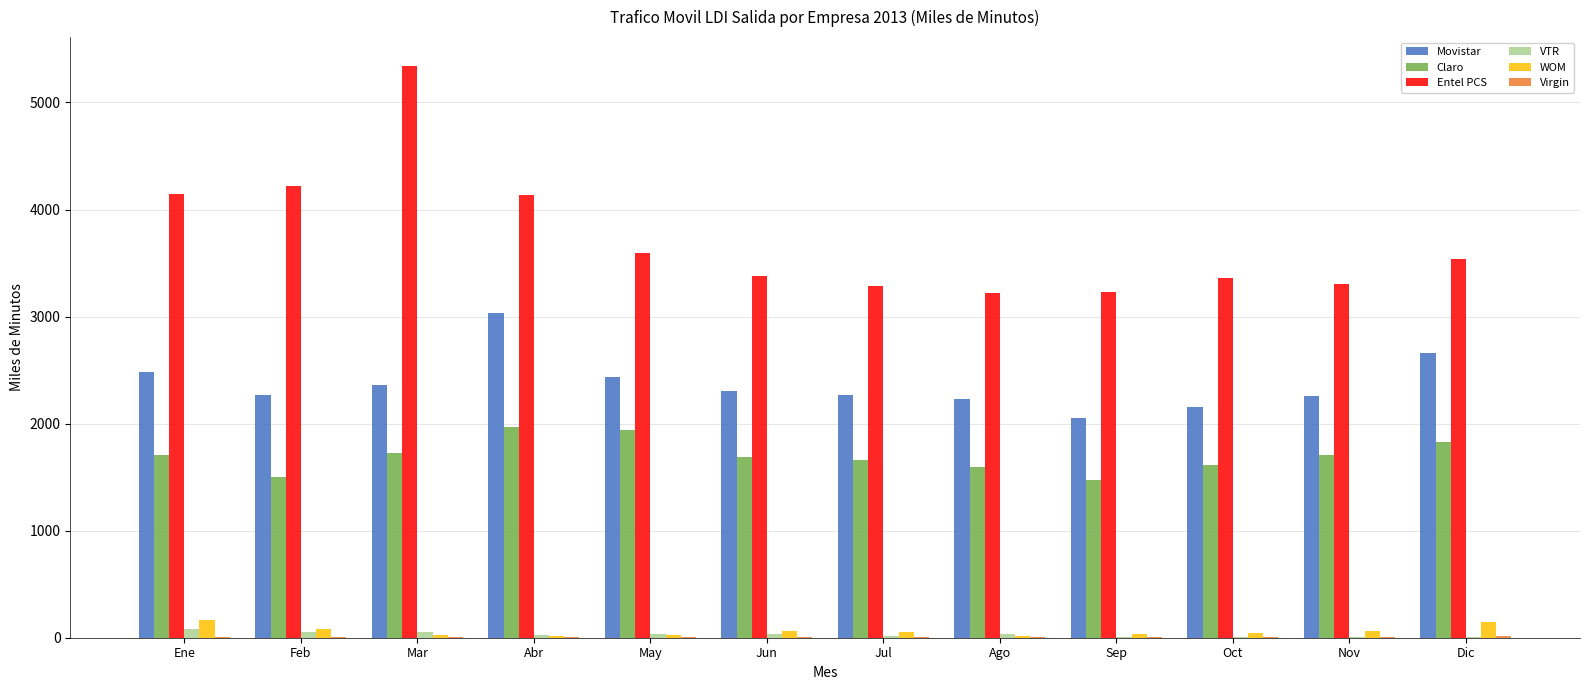

What is the greatest value displayed?

5343.2